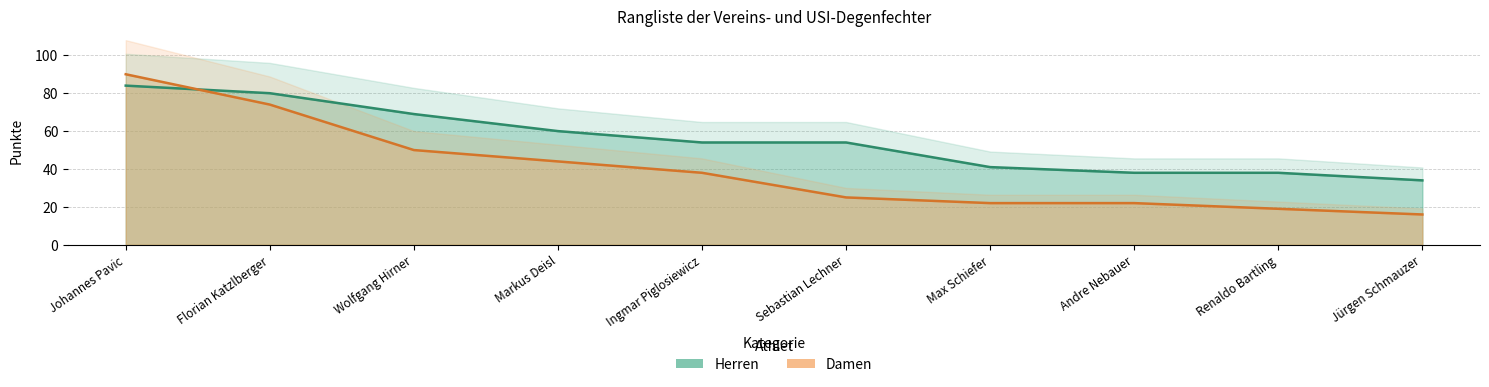

List the series in order of their overall mean, lowest first.

Damen, Herren